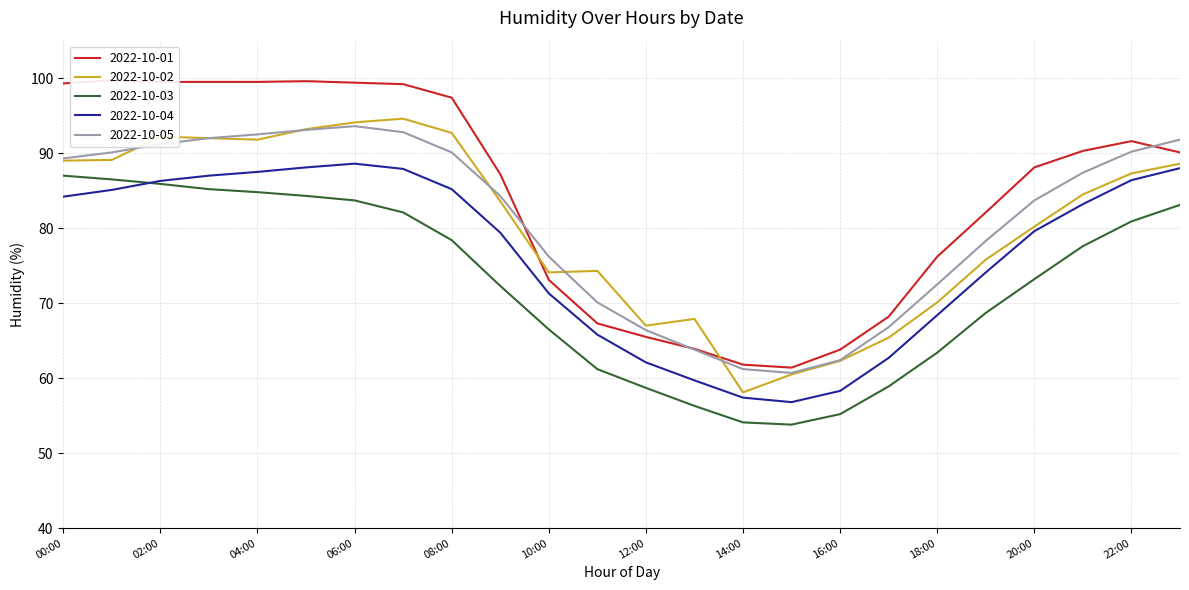

True or false: 2022-10-04 and 2022-10-05 cross at least once.

False